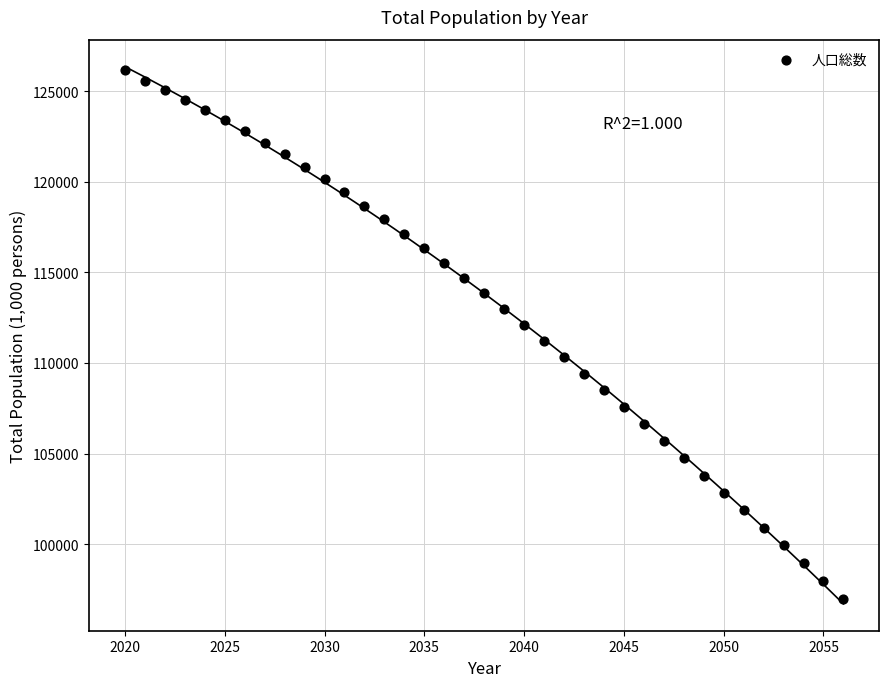

What is the range of Y values (max minus min)?

29153.6